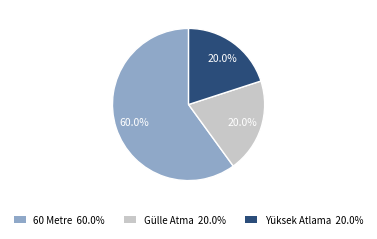

Is there a majority slice in this chart?

Yes